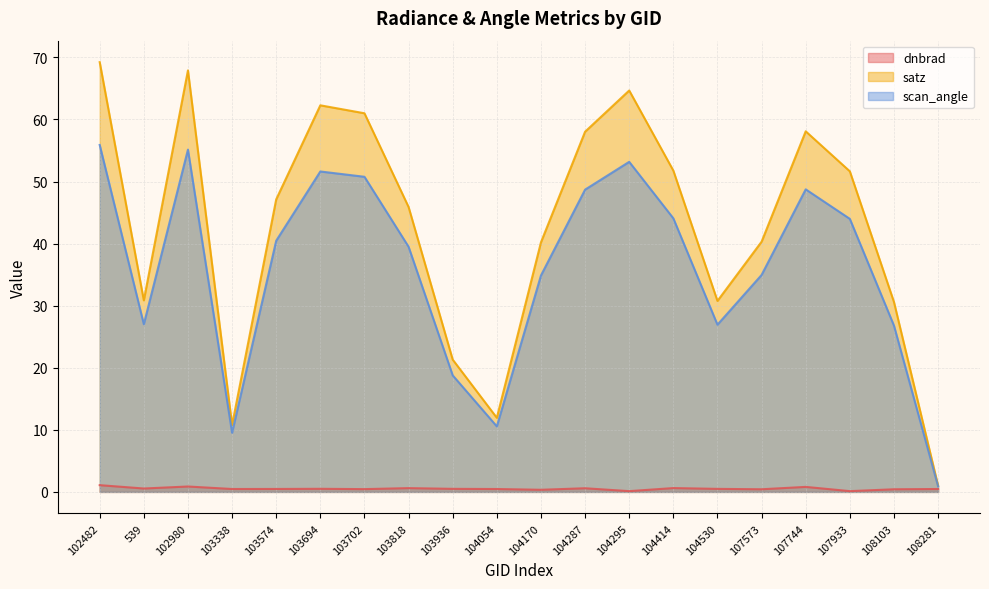

What is the label of the 18th point from the left?

107933